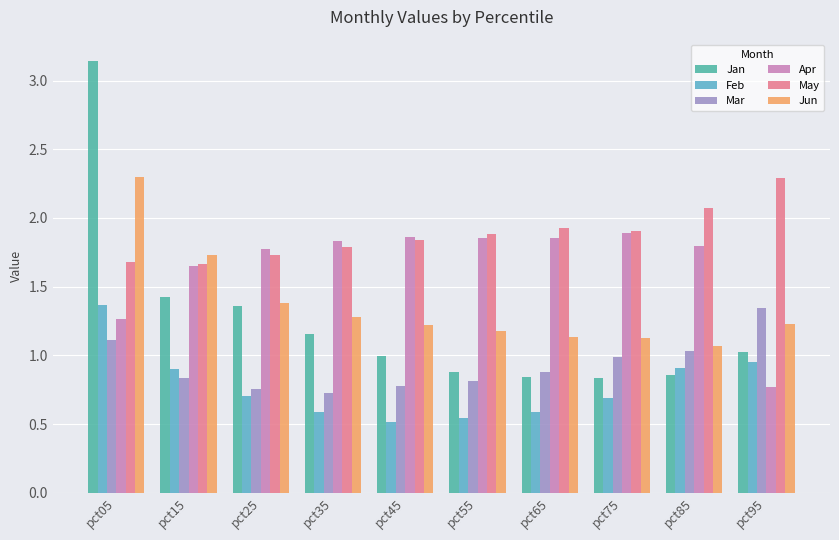

Reading left to right, what are all the values shown in this chart?

Jan: 3.1	1.4	1.4	1.2	1.0	0.9	0.8	0.8	0.9	1.0
Feb: 1.4	0.9	0.7	0.6	0.5	0.5	0.6	0.7	0.9	0.9
Mar: 1.1	0.8	0.8	0.7	0.8	0.8	0.9	1.0	1.0	1.3
Apr: 1.3	1.7	1.8	1.8	1.9	1.9	1.9	1.9	1.8	0.8
May: 1.7	1.7	1.7	1.8	1.8	1.9	1.9	1.9	2.1	2.3
Jun: 2.3	1.7	1.4	1.3	1.2	1.2	1.1	1.1	1.1	1.2